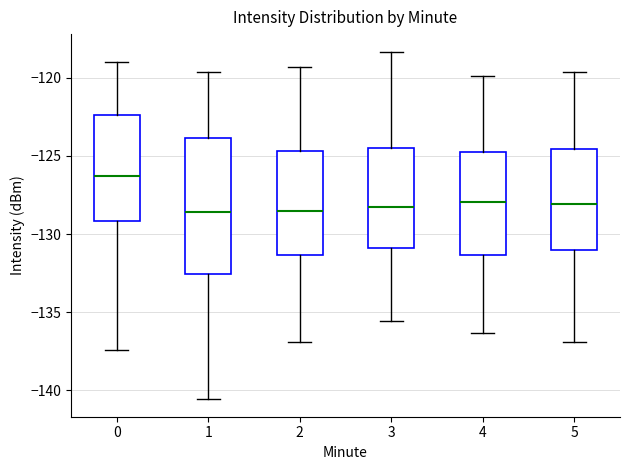

Reading left to right, read every box against the y-axis: the position of its median line, the range the box covers, and the ends of its whiskers. The values are not printed on the chart, so give them approximately, as read against the axis.

0: median -126.5, box -129.0 to -122.5, whiskers -137.5 to -119.0
1: median -128.5, box -132.5 to -124.0, whiskers -140.5 to -119.5
2: median -128.5, box -131.5 to -124.5, whiskers -137.0 to -119.5
3: median -128.5, box -131.0 to -124.5, whiskers -135.5 to -118.5
4: median -128.0, box -131.5 to -124.5, whiskers -136.5 to -120.0
5: median -128.0, box -131.0 to -124.5, whiskers -137.0 to -119.5